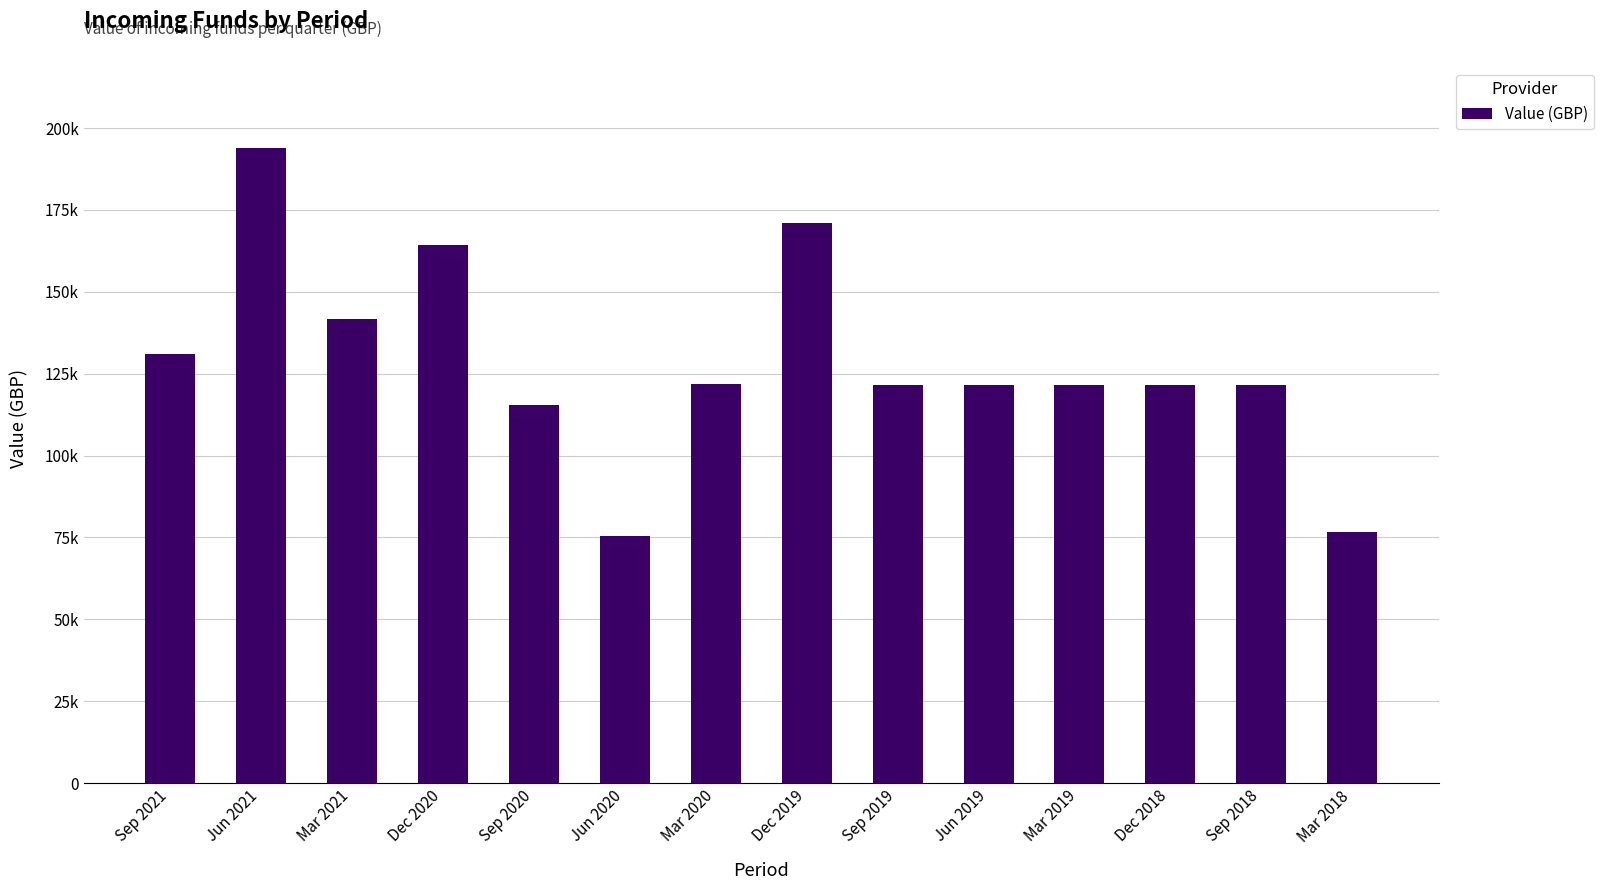

At which label is the value closest to 134685?

Sep 2021